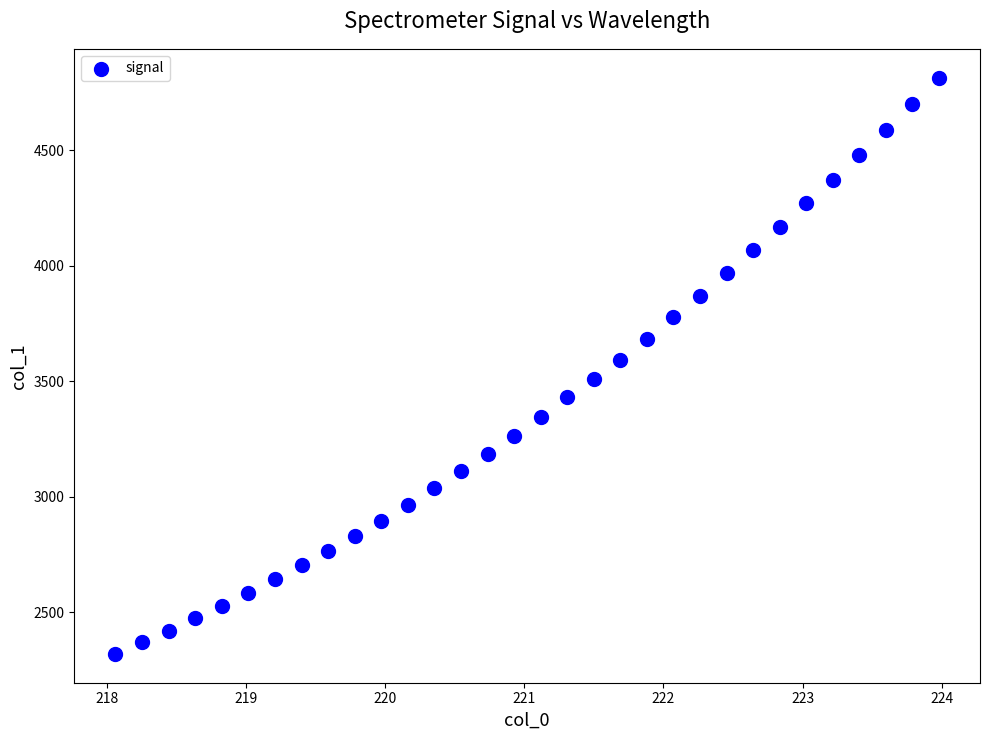

What is the range of X values (max minus min)?

5.9